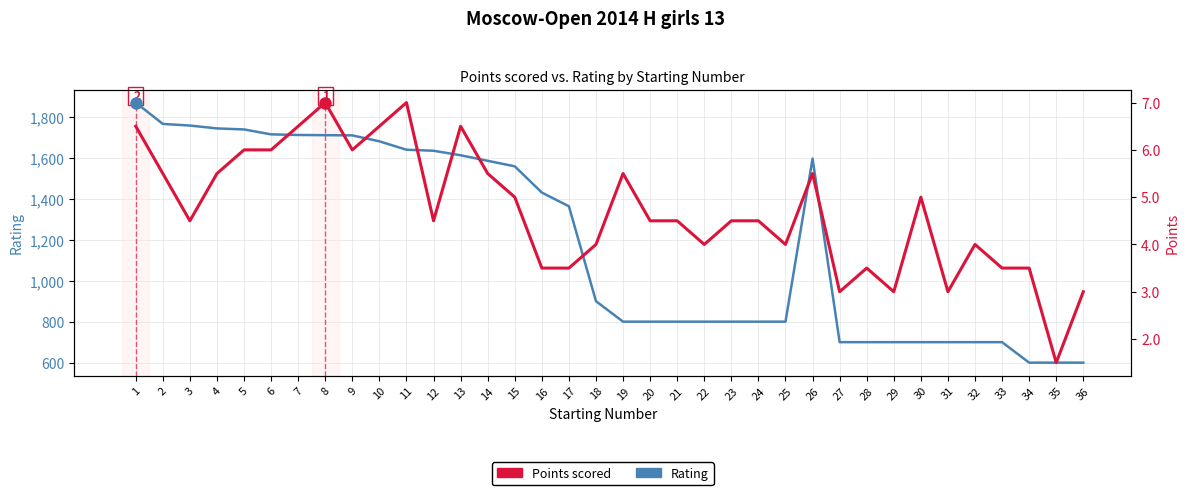

Which series has the largest total across all categories?

Rating